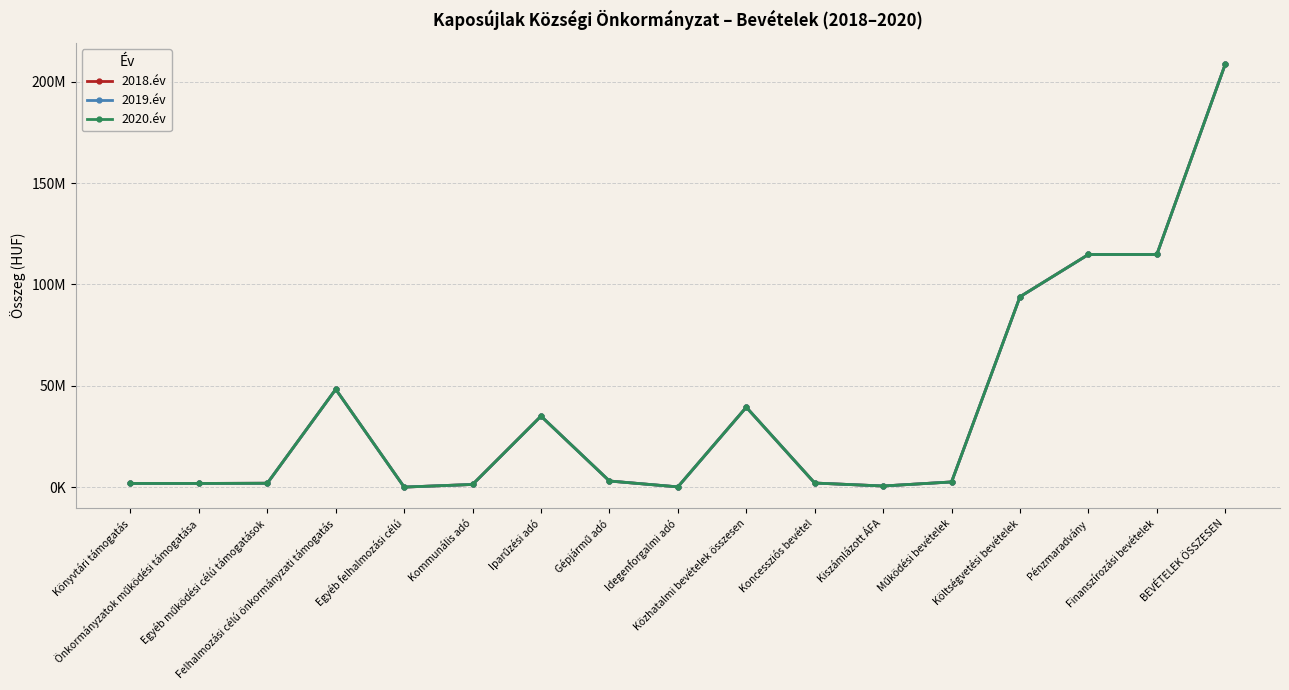

Which has a higher value, Pénzmaradvány or Felhalmozási célú önkormányzati támogatás?

Pénzmaradvány